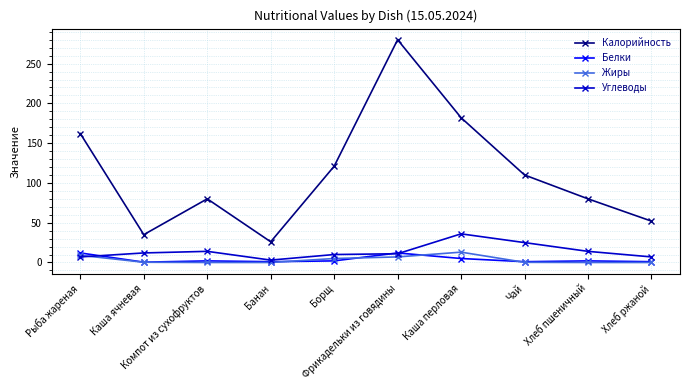

True or false: Калорийность has a value of 50.2 at Рыба жареная.

False